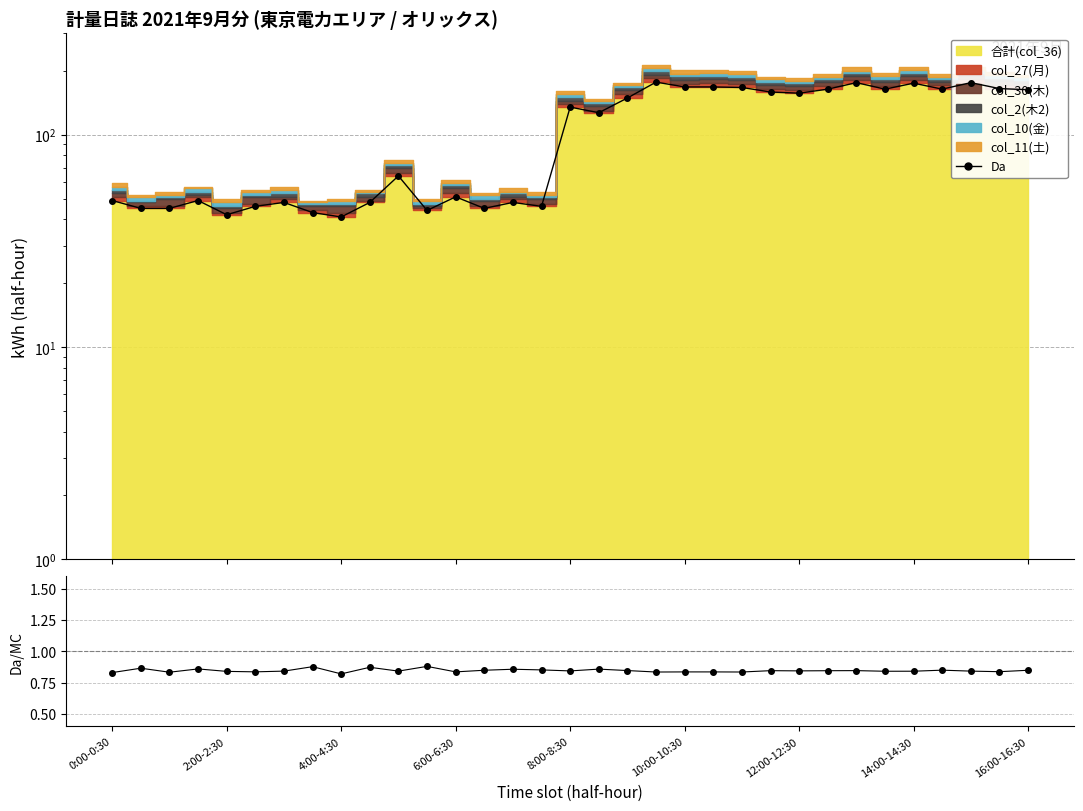

Is the value of Da/MC at 26 greater than the value of Da at 6:00-6:30?

No